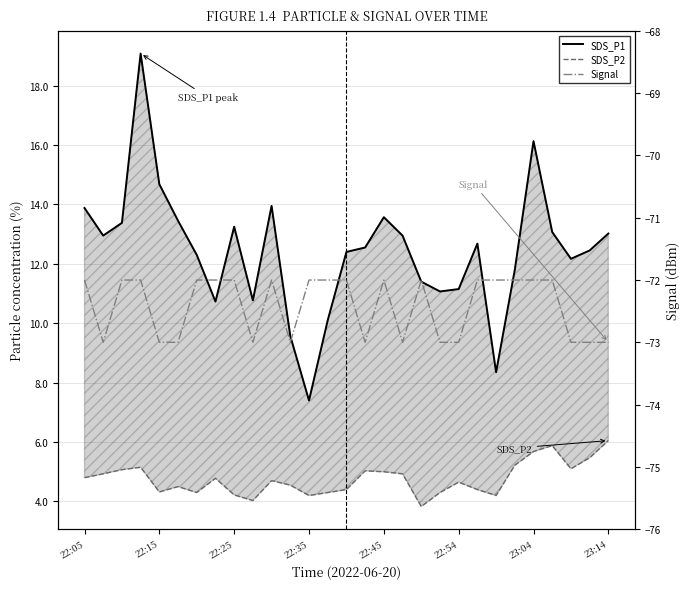

Is this an area chart (filled region under the line)?

No